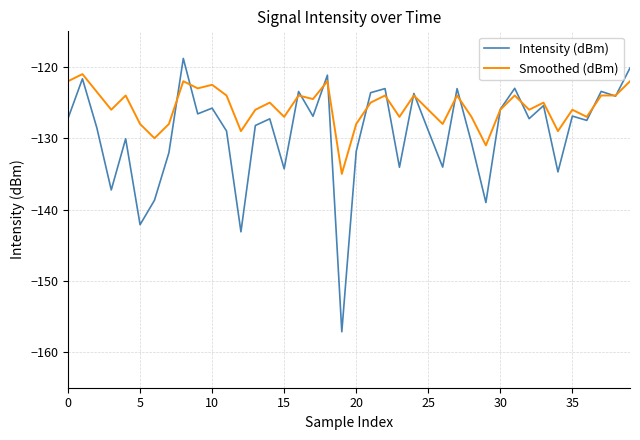

List the series in order of their overall mean, lowest first.

Intensity (dBm), Smoothed (dBm)